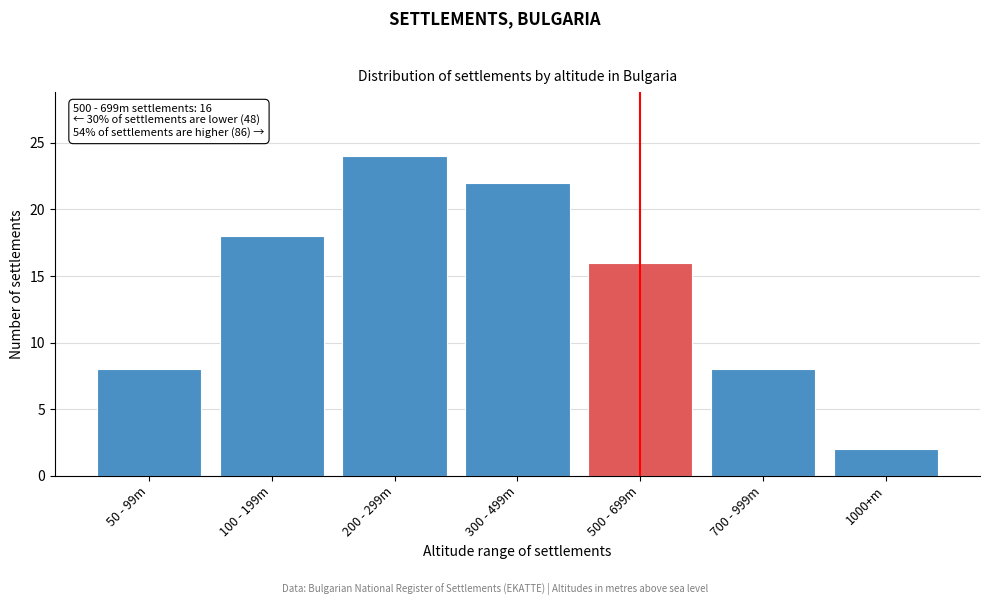

Reading left to right, extract all data points from this chart.

50 - 99m=8	100 - 199m=18	200 - 299m=24	300 - 499m=22	500 - 699m=16	700 - 999m=8	1000+m=2